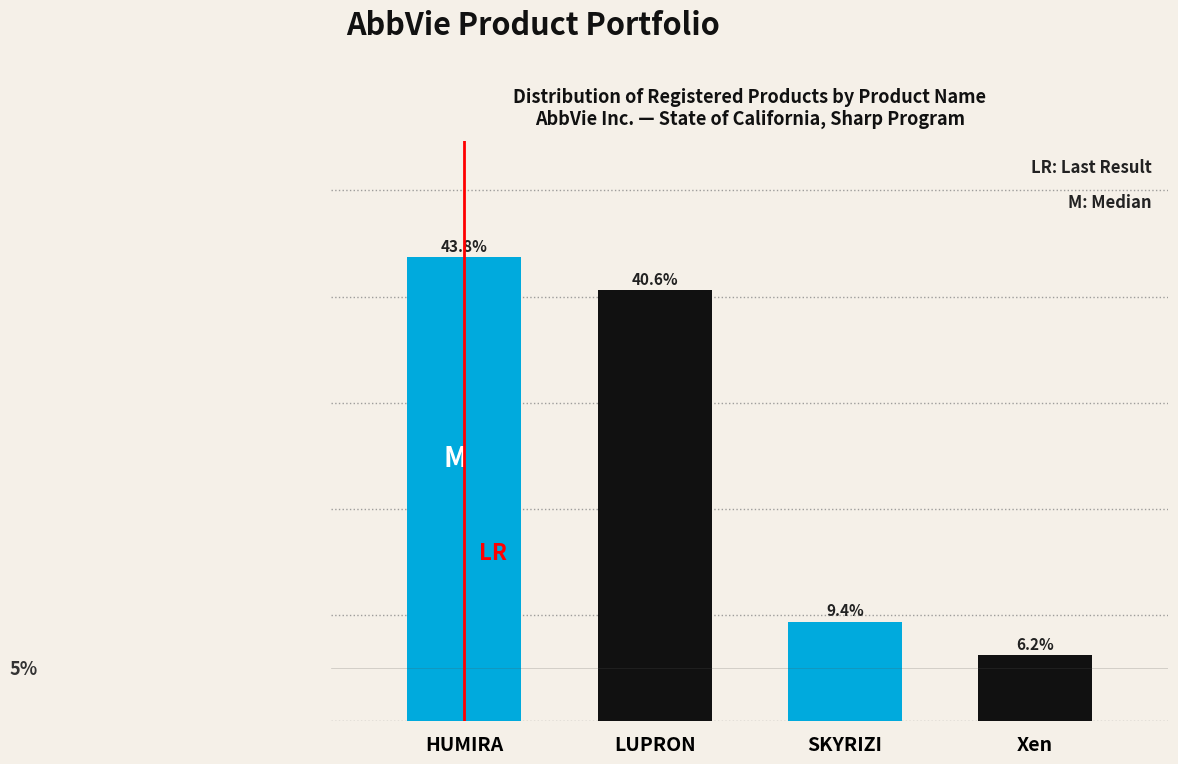

Which category has the highest value across all series?

HUMIRA